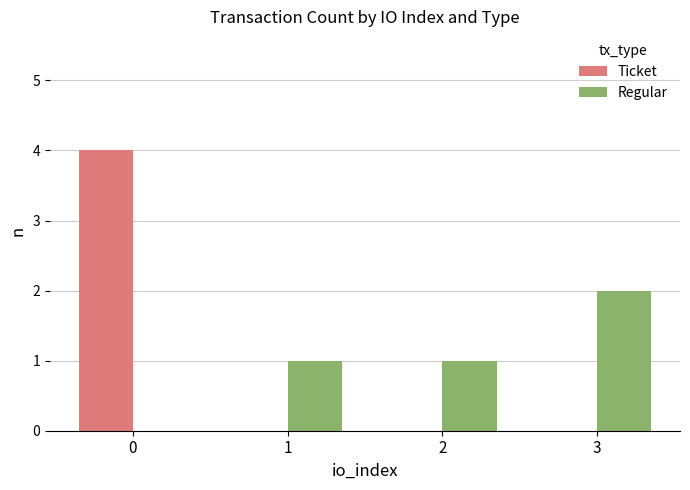

The Ticket series shows 0 at 2. True or false?

True